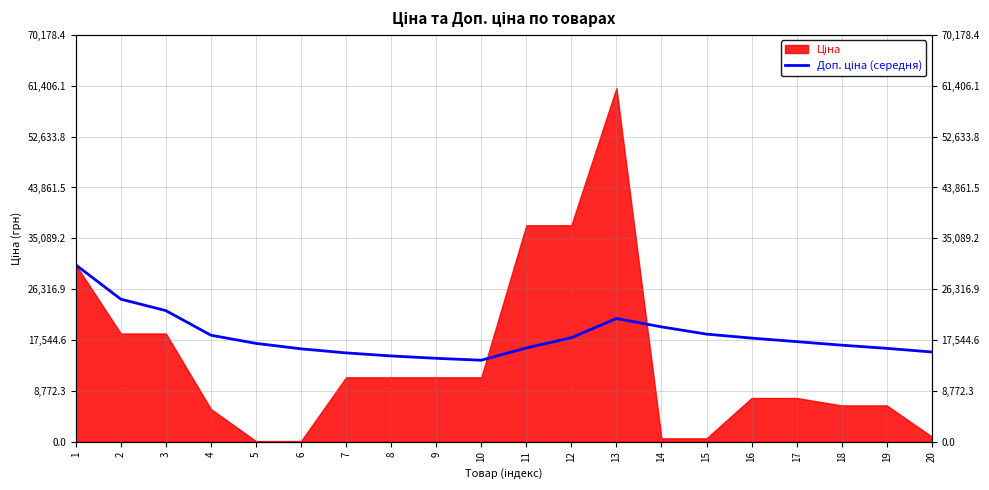

What is the difference between the maximum and minimum values?

16451.0